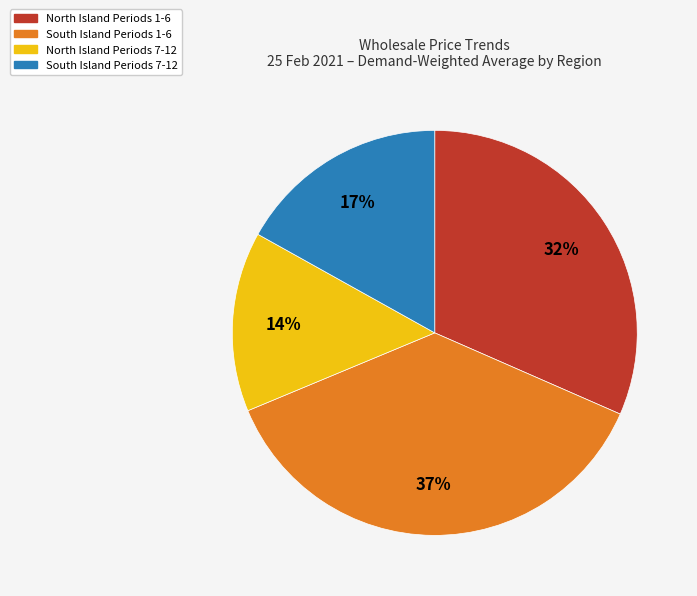

Count the number of slices in the pie.

4